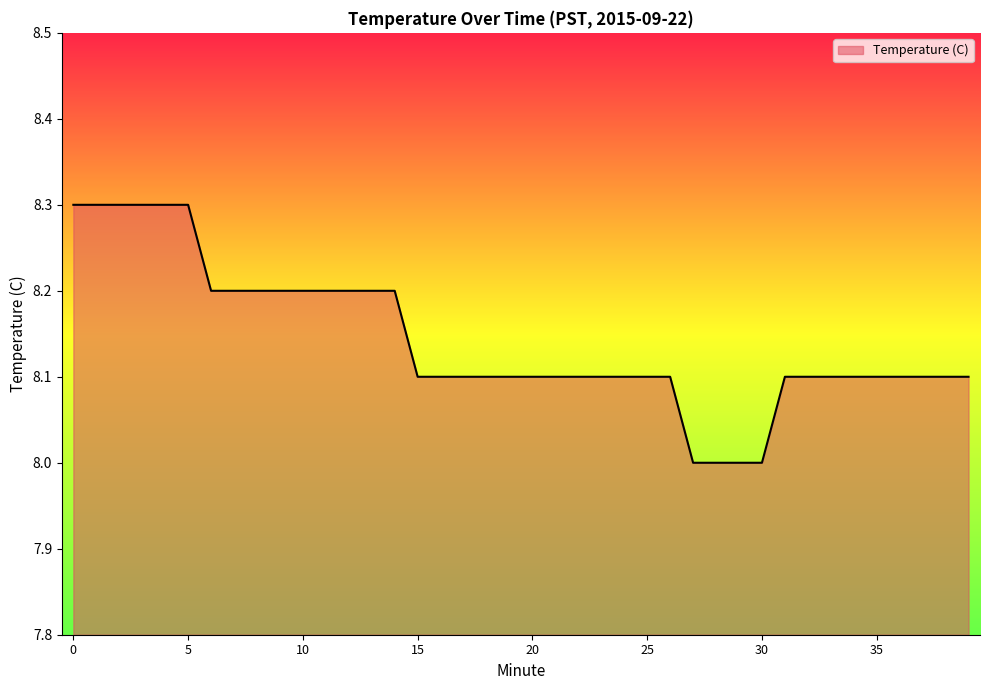

What is the difference between the maximum and minimum values?

0.3